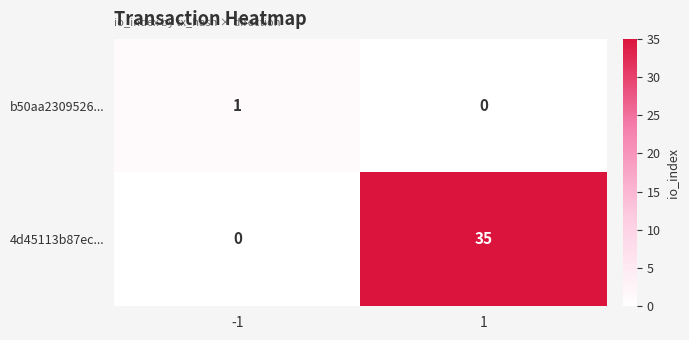

What is the maximum value shown in the chart?

35